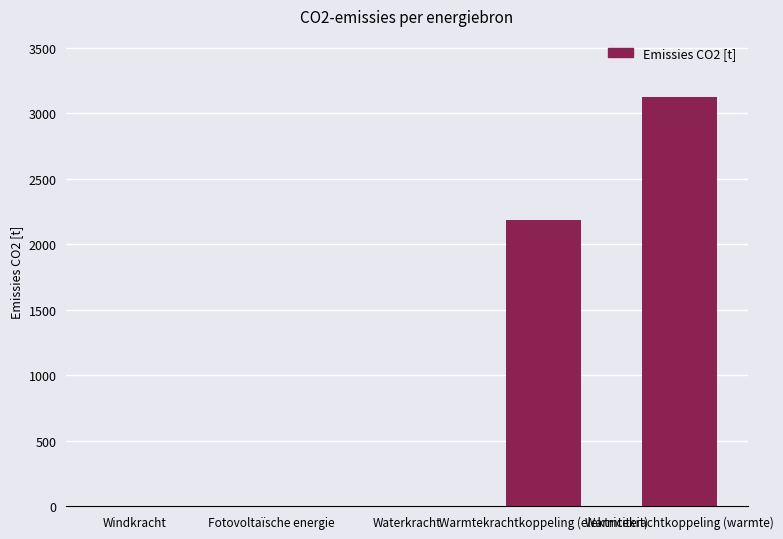

Where is the data nearest to the value 1560?

Warmtekrachtkoppeling (elektriciteit)